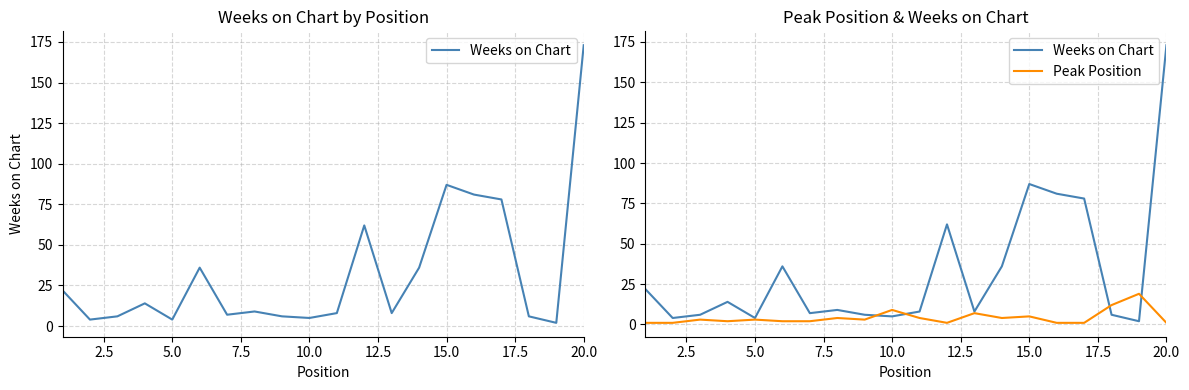

What is the greatest value displayed?

173